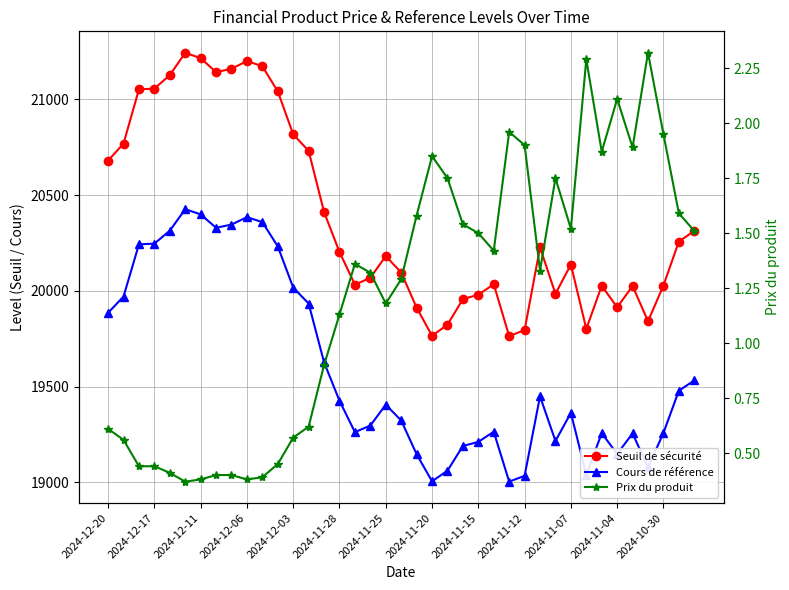

The value of Cours de référence at 13 is 19933.6. True or false?

True